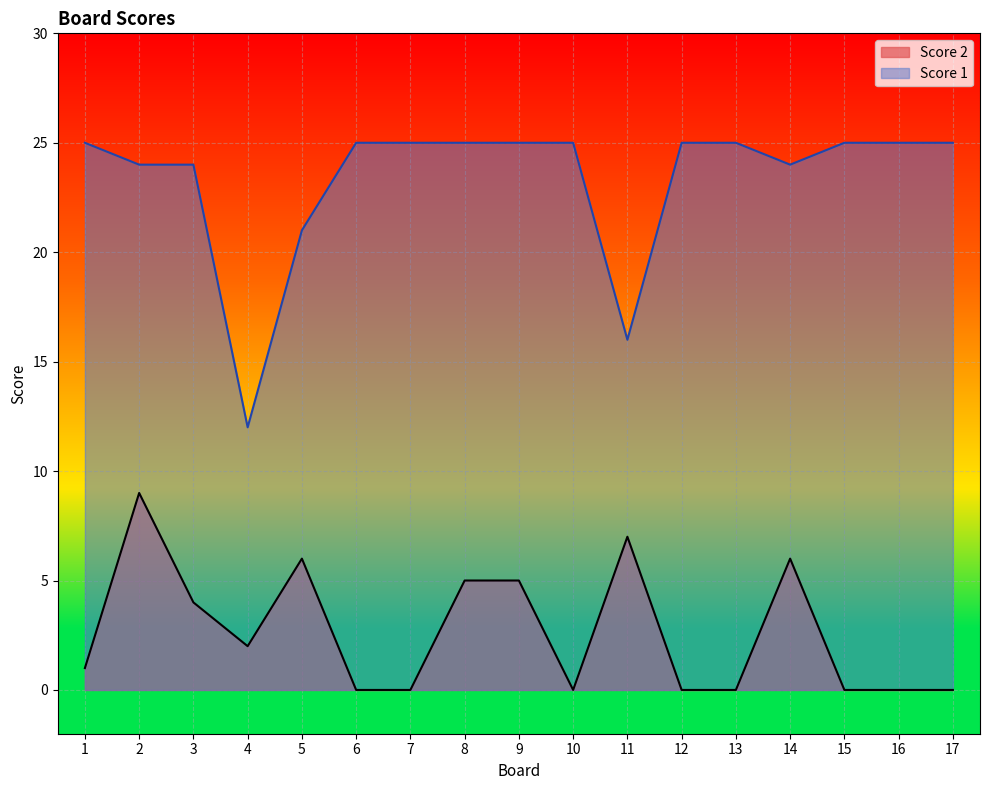

What is the difference between the second highest and second lowest values in the Score 1 series?

9